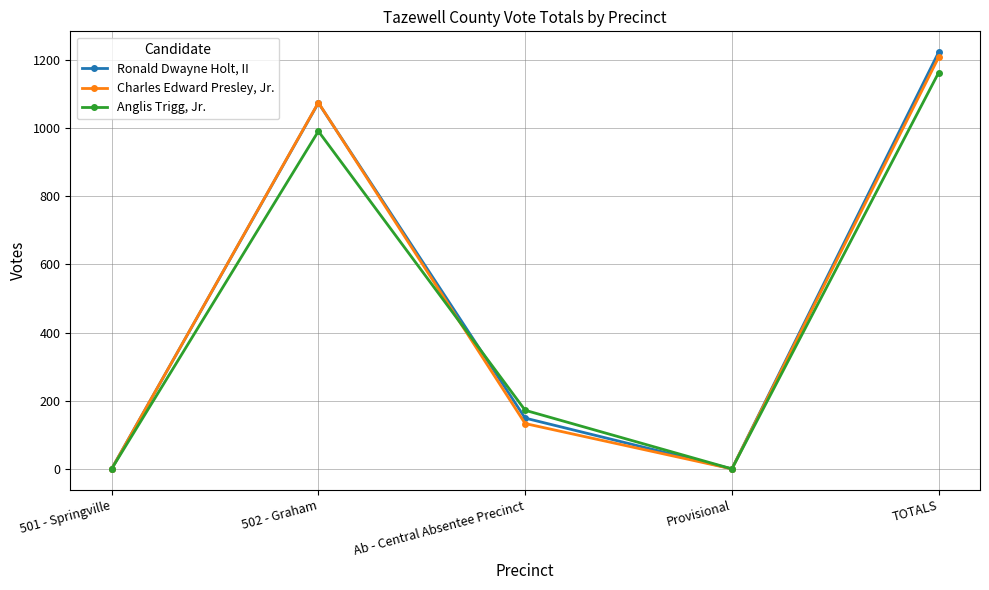

Does the chart display data point markers on the line(s)?

Yes